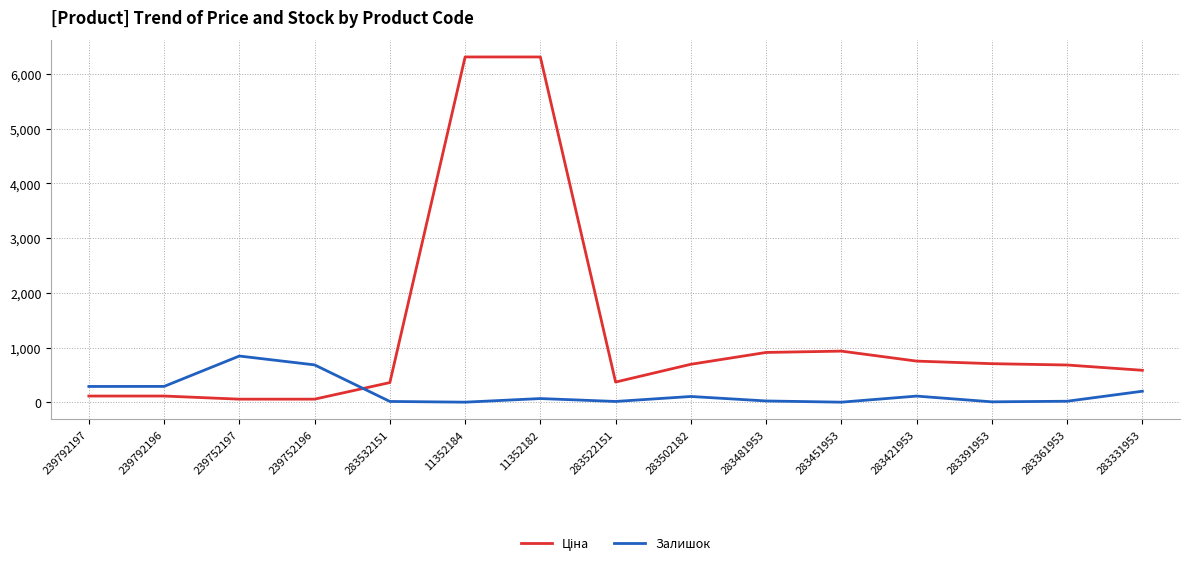

What is the highest value of the Залишок series?

845.0